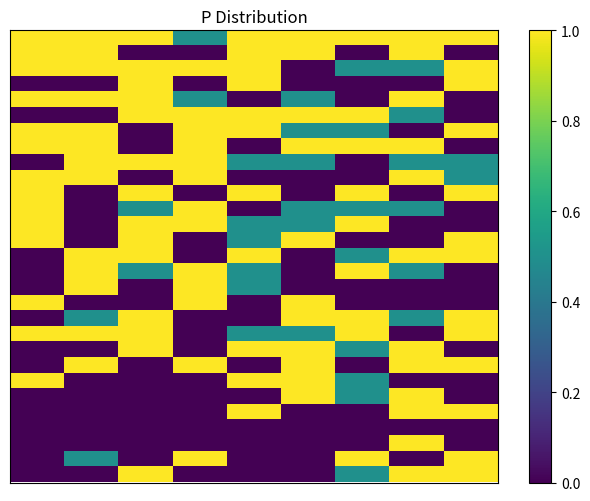

How many data points does each series have?

9